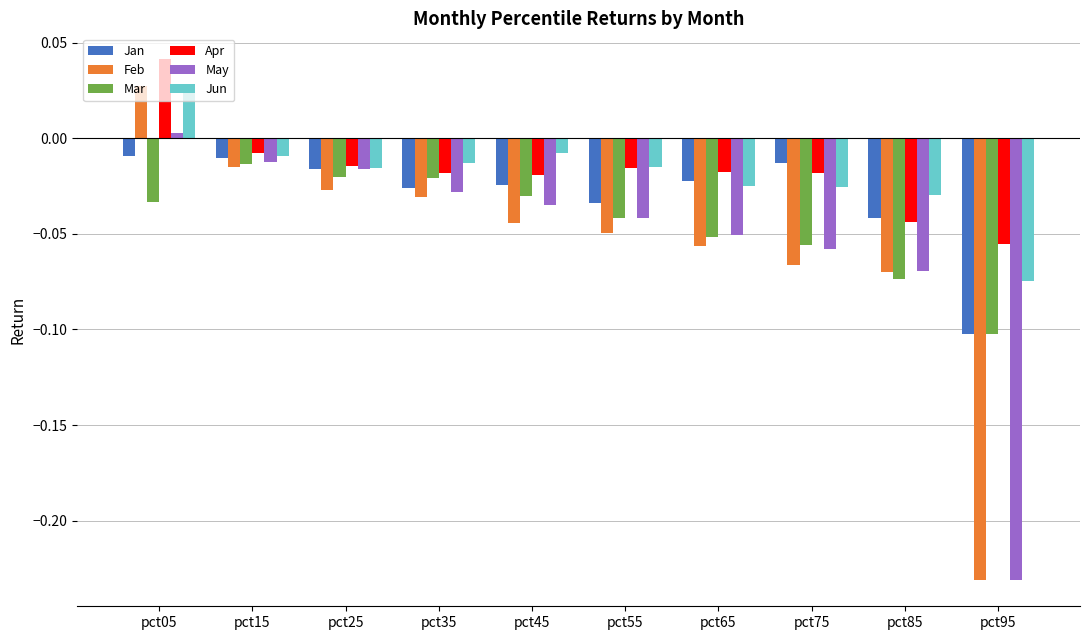

Is the value of May at pct65 greater than the value of Apr at pct15?

No